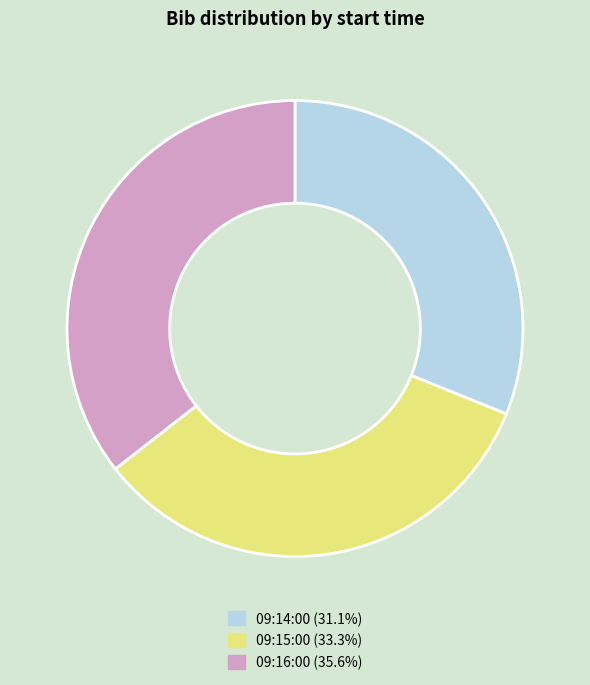

Does any single category account for the majority?

No